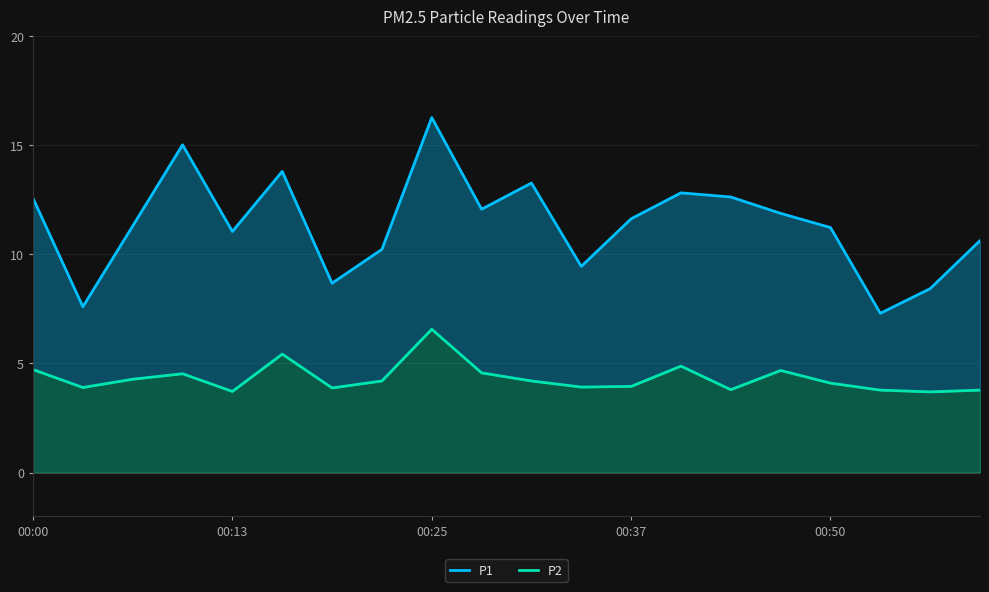

True or false: P2 and P1 cross at least once.

False